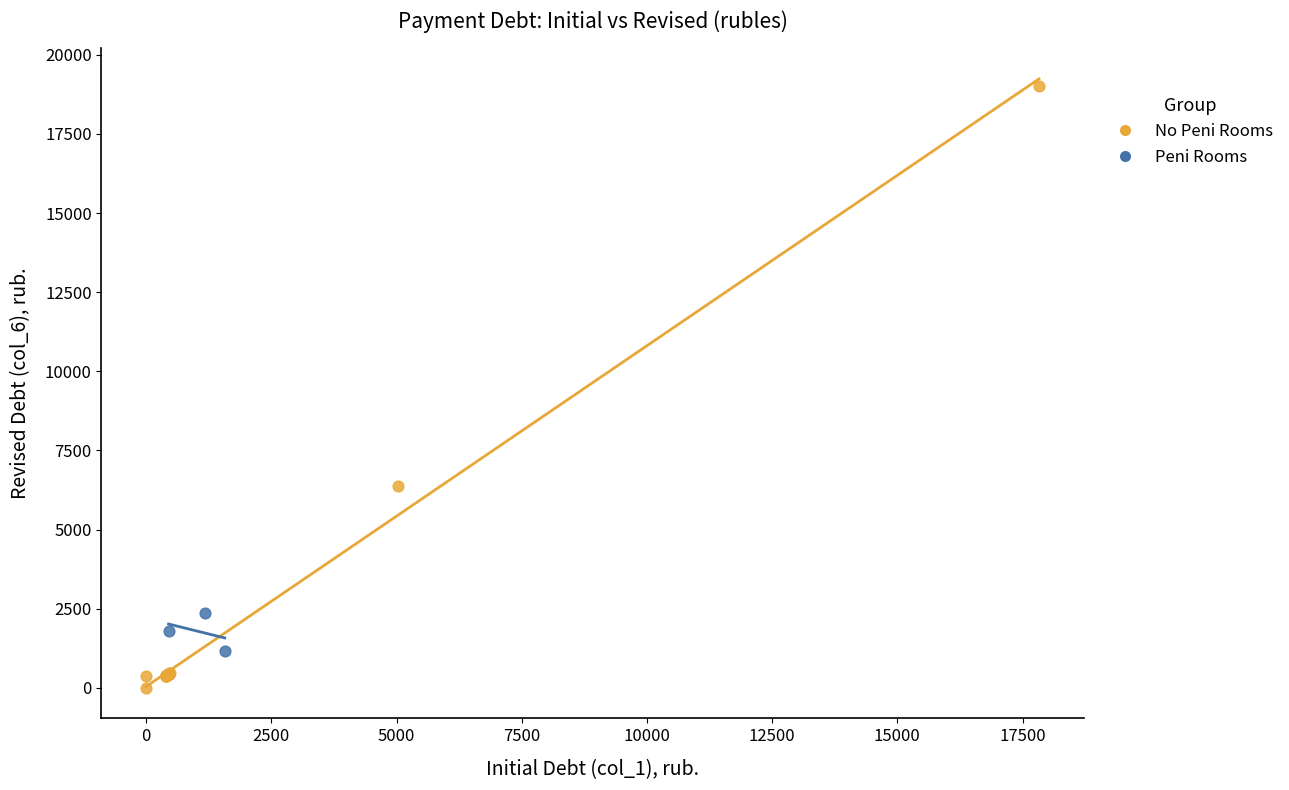

Which series has the widest spread of Y values?

No Peni Rooms